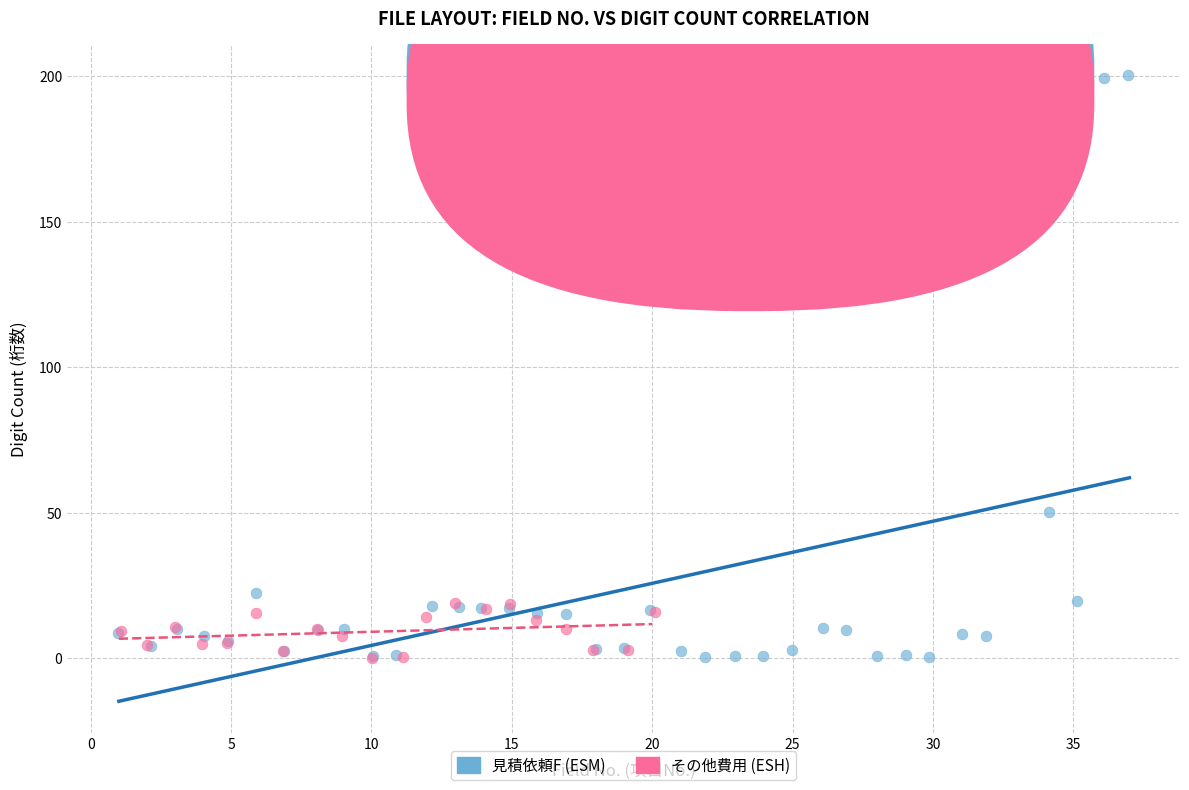

Which series contains the highest Y value?

見積依頼F (ESM)